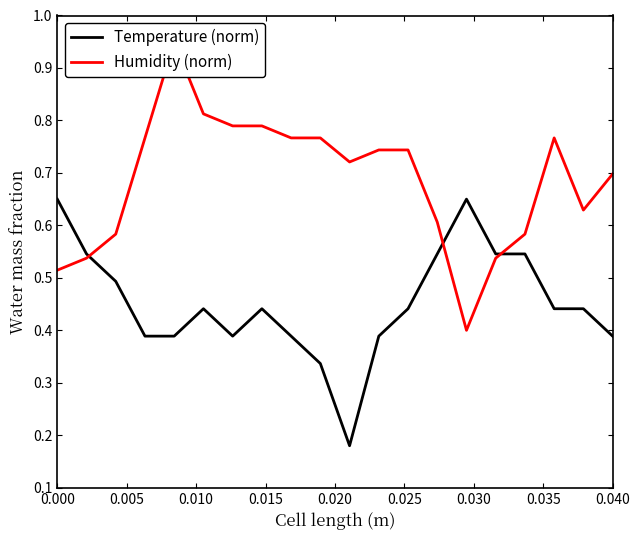

Reading left to right, extract all data points from this chart.

Temperature (norm): 0.7	0.5	0.5	0.4	0.4	0.4	0.4	0.4	0.4	0.3	0.2	0.4	0.4	0.5	0.7	0.5	0.5	0.4	0.4	0.4
Humidity (norm): 0.5	0.5	0.6	0.8	0.9	0.8	0.8	0.8	0.8	0.8	0.7	0.7	0.7	0.6	0.4	0.5	0.6	0.8	0.6	0.7